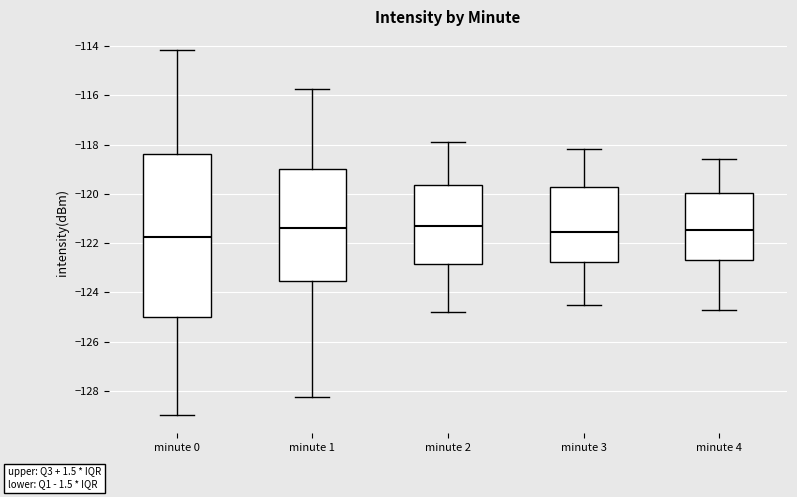

Comparing the boxes themselves (not the whiskers), which one is the tallest?

minute 0